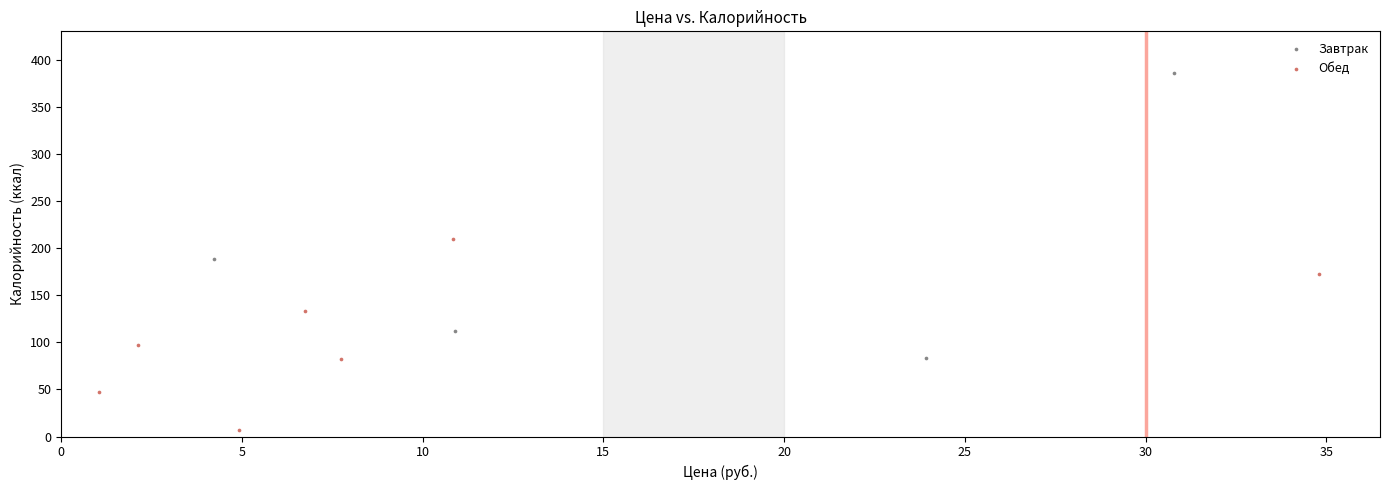

Which series reaches the maximum Y coordinate?

Завтрак